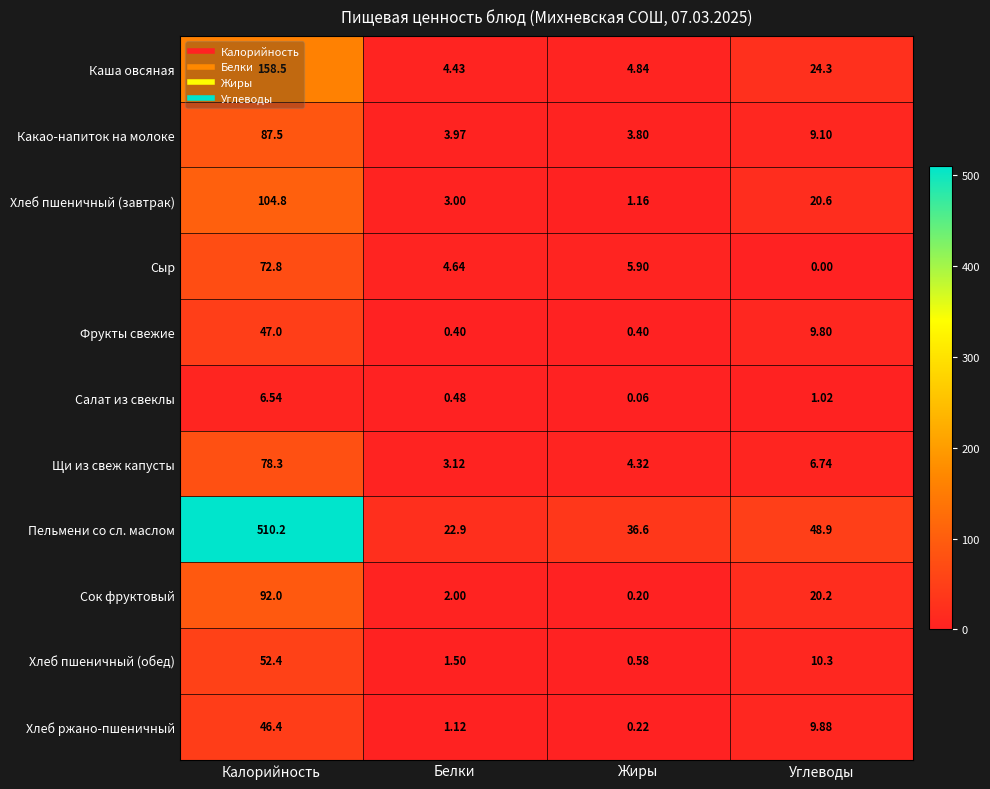

What is the spread (max minus min) of values at Углеводы?

48.9